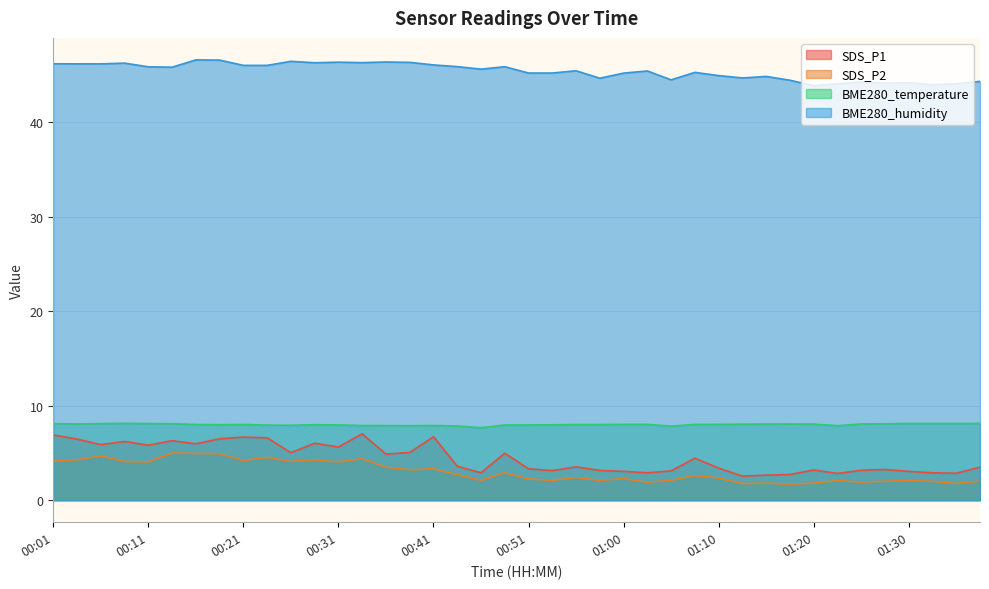

At which label is SDS_P2 closest to 3?

00:48